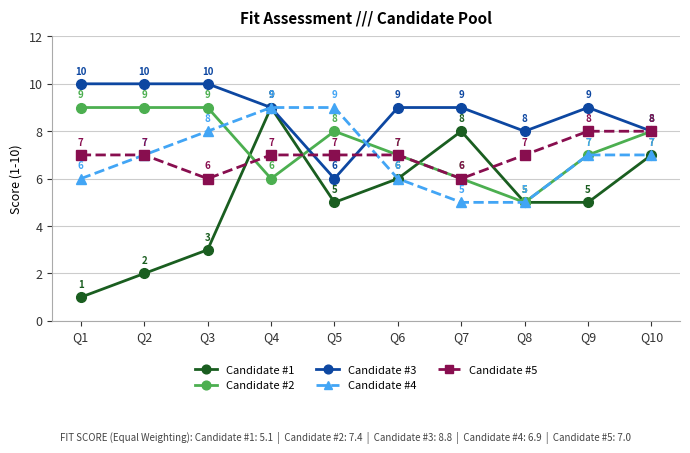

What are all the series names shown in the legend?

Candidate #1, Candidate #2, Candidate #3, Candidate #4, Candidate #5